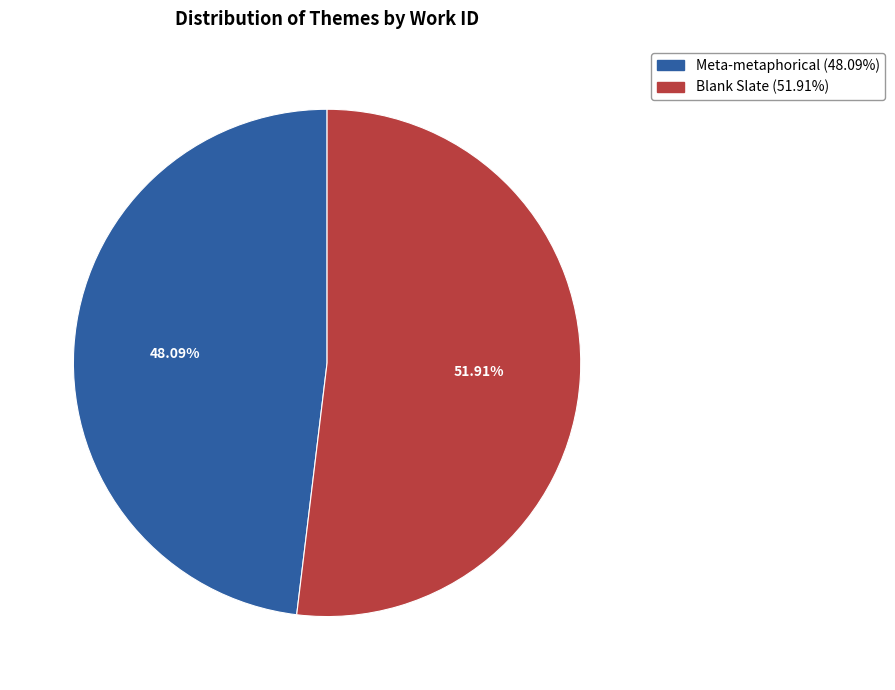

True or false: Meta-metaphorical accounts for 37% of the total.

False